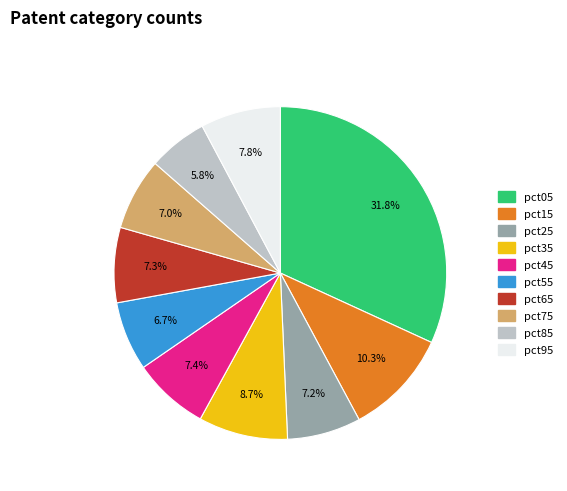

Which category has the smallest portion of the pie?

pct85